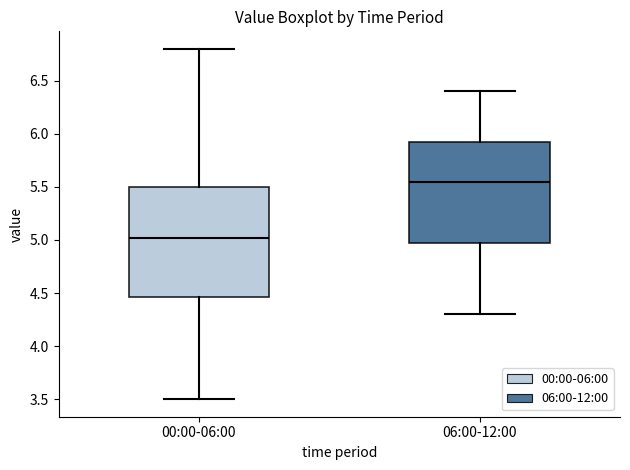

Reading left to right, transcribe this box plot: for each box, give where its median line is, the range the box spans, and where its two whiskers end, as read against the y-axis. The values are not printed on the chart, so give them approximately, as read against the axis.

00:00-06:00: median 5.00, box 4.45 to 5.50, whiskers 3.50 to 6.80
06:00-12:00: median 5.55, box 5.00 to 5.95, whiskers 4.30 to 6.40